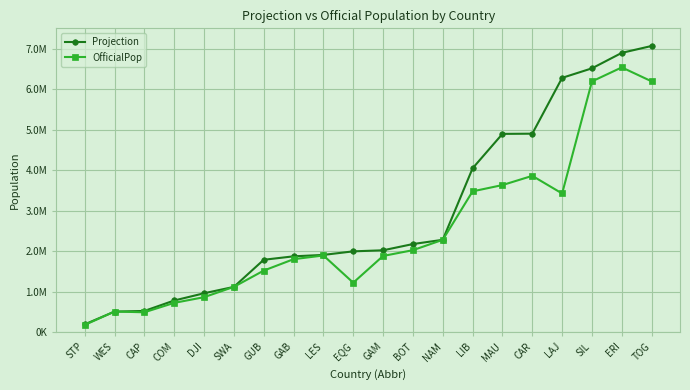

What is the label of the 9th point from the left?

LES